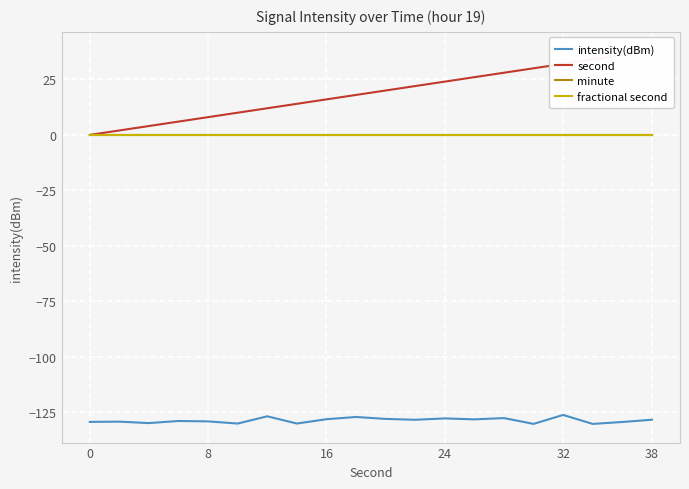

Is it true that intensity(dBm) equals -211.8 at 8?

False